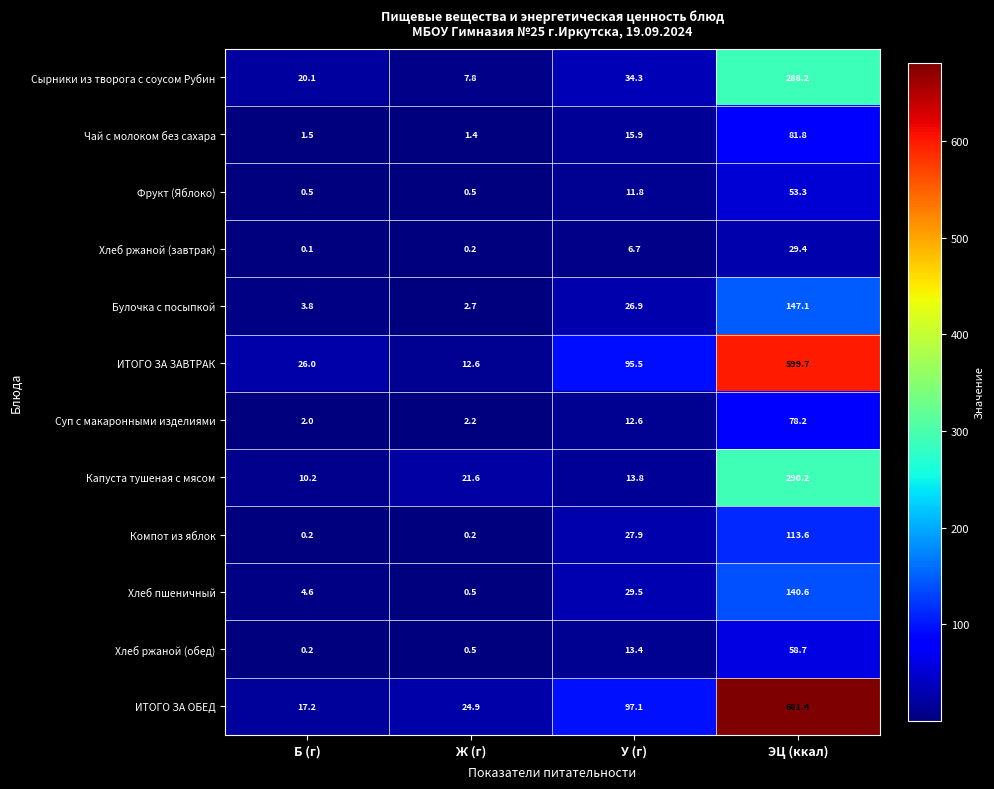

Read the Фрукт (Яблоко) value at Ж (г).

0.5